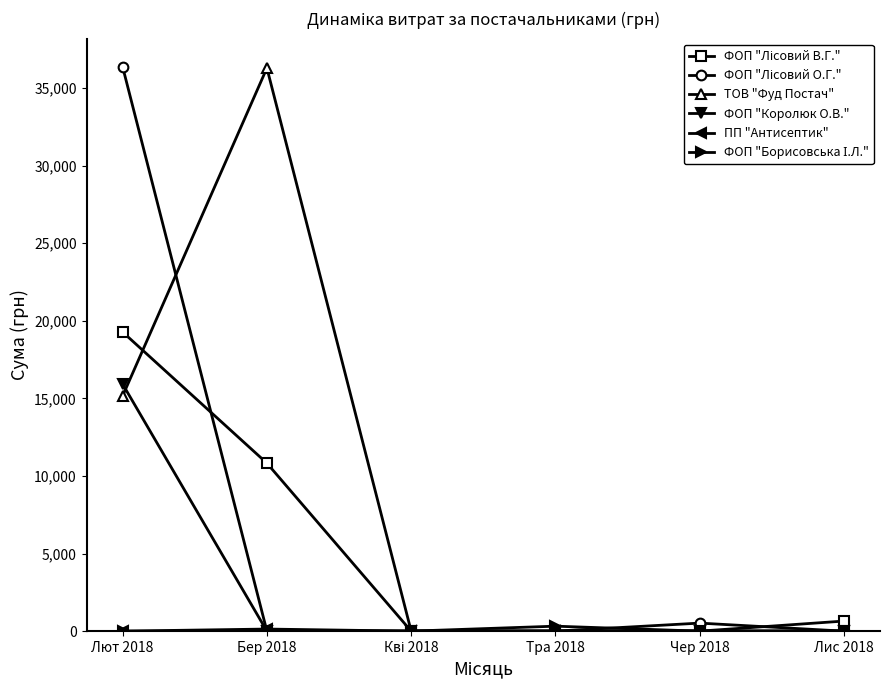

True or false: ТОВ "Фуд Постач" has more than 2 interior local peaks.

False